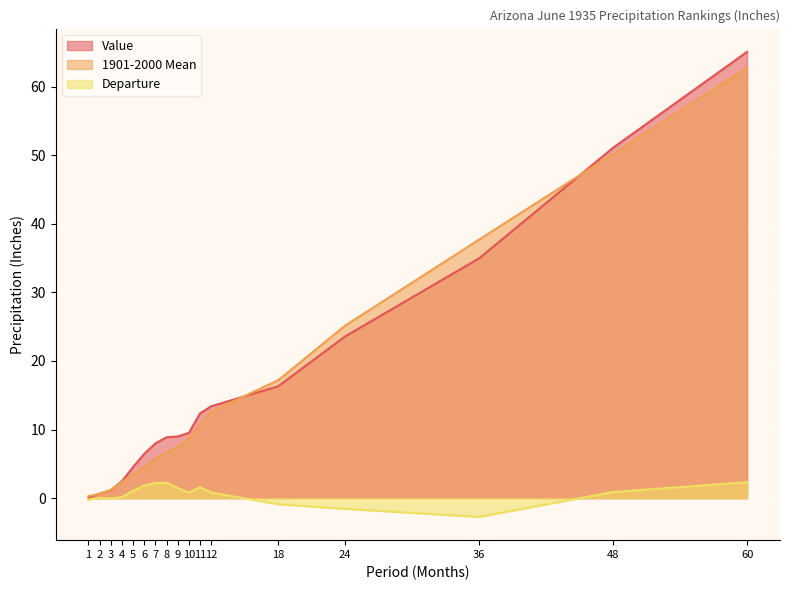

How many times do 1901-2000 Mean and Value cross each other?

5